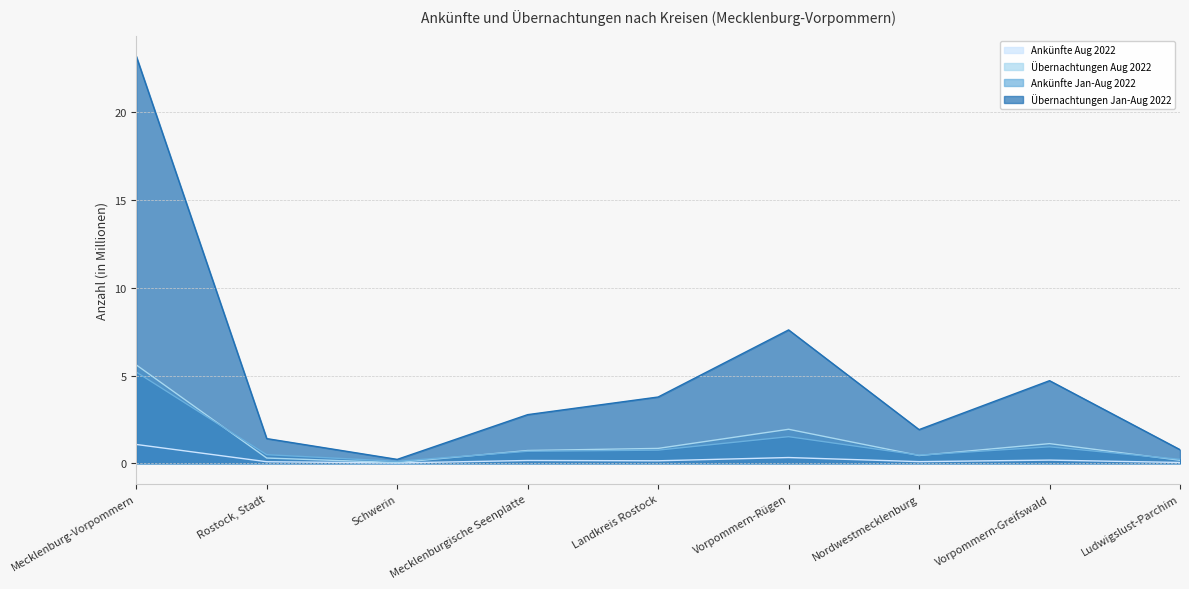

What is the total value across all series at Vorpommern-Rügen?

11.4